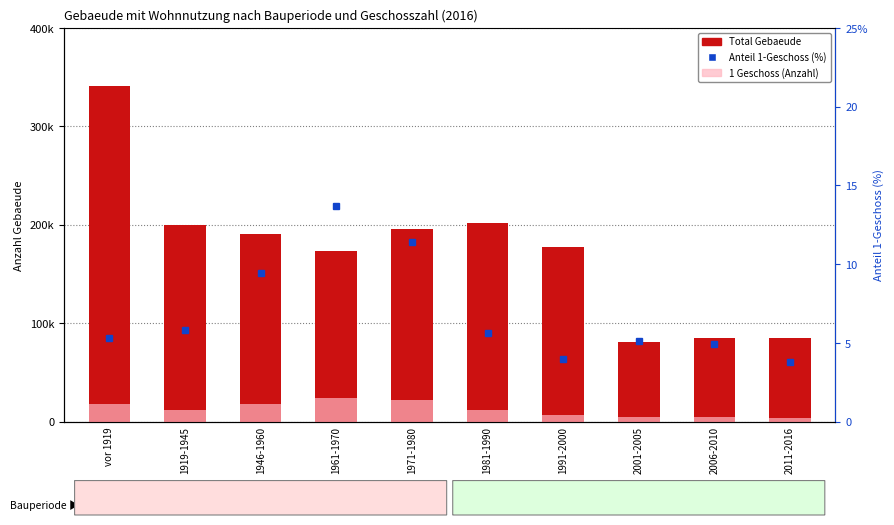

What is the label of the 10th bar from the left?

2011-2016